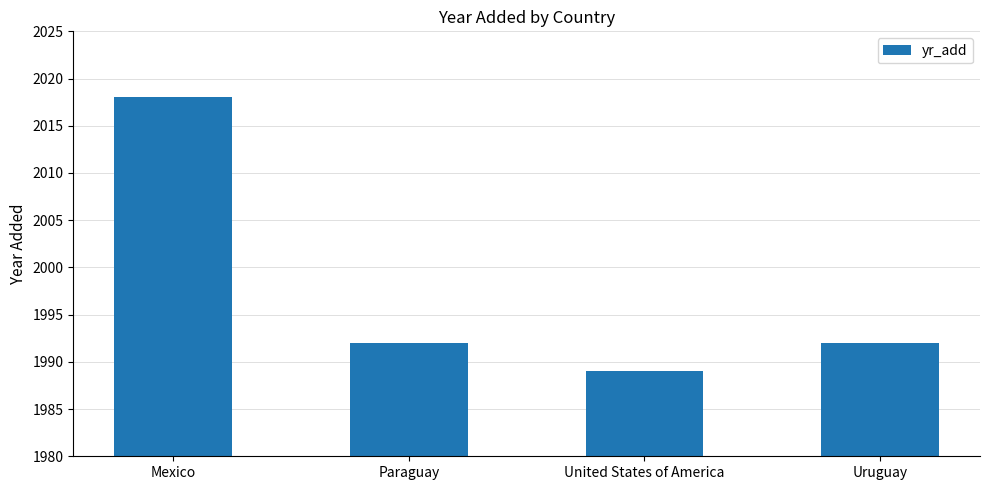

Which label corresponds to the largest value in the chart?

Mexico